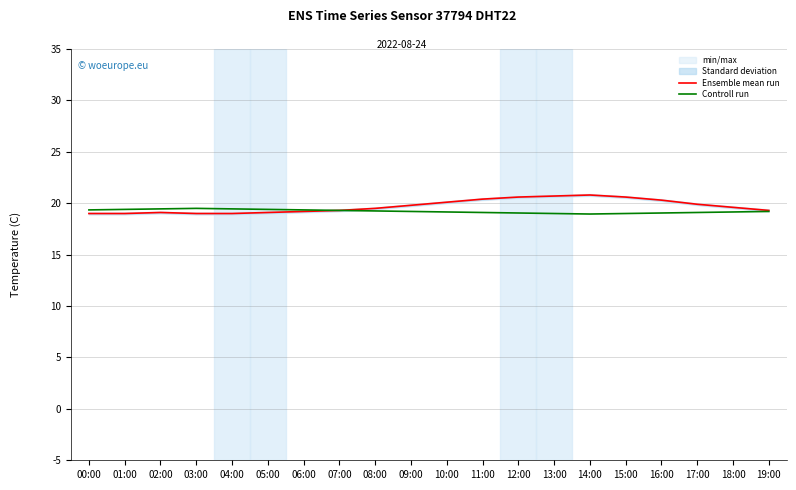

What is the label of the 2nd point from the right?

18:00